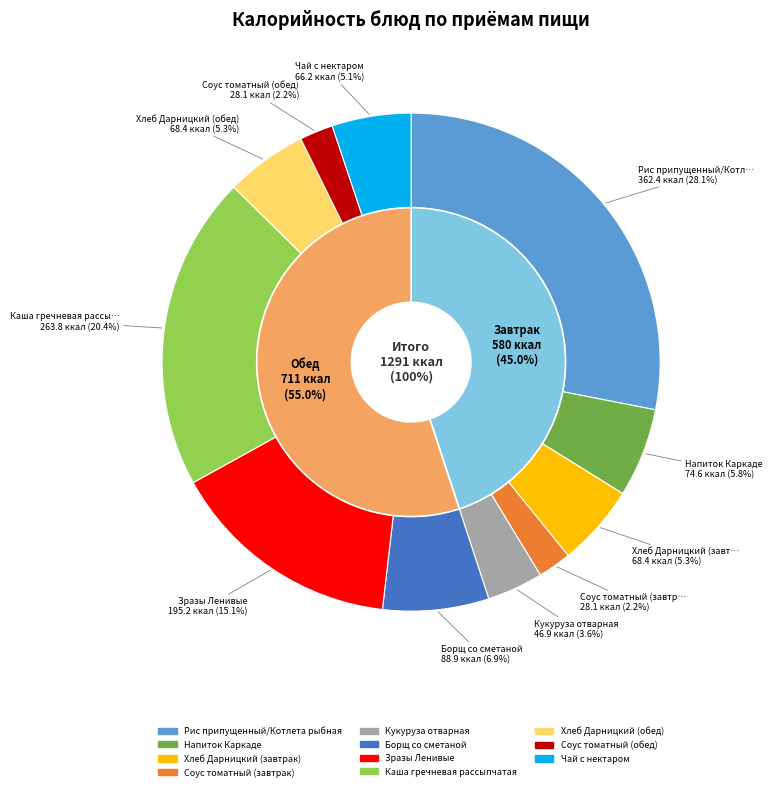

What percentage do Борщ со сметаной and Хлеб Дарницкий (завтрак) together represent?

12.2%